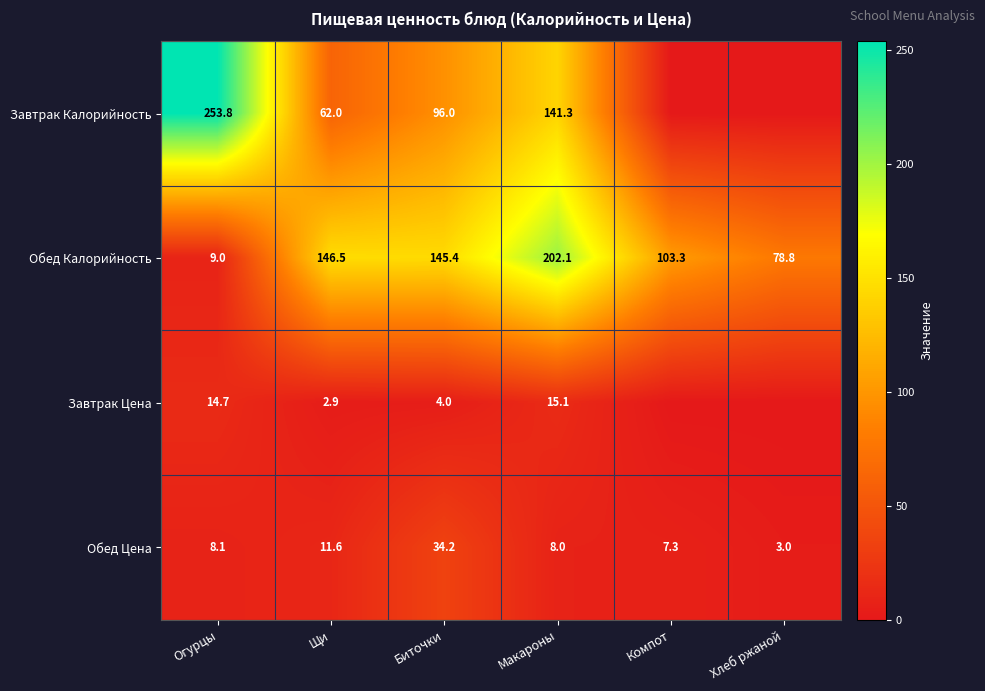

At Огурцы, list the series in order from largest to smallest.

Завтрак Калорийность, Завтрак Цена, Обед Калорийность, Обед Цена